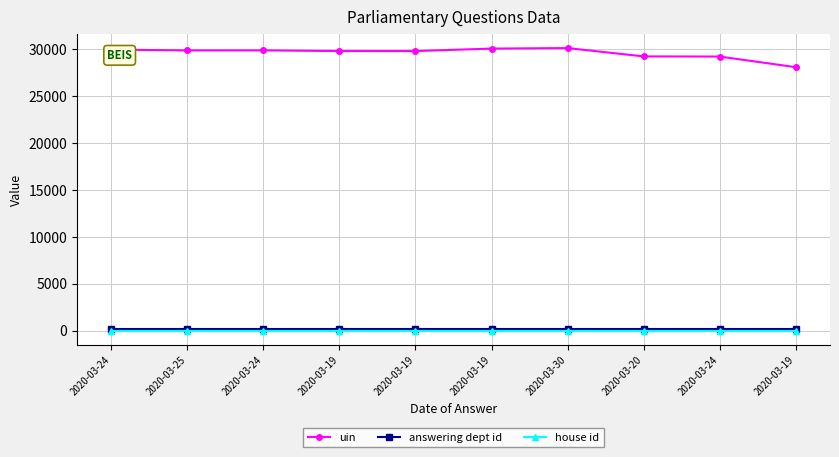

How many lines are shown in the chart?

3